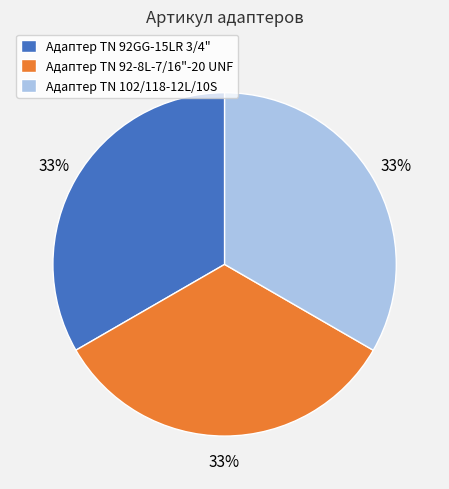

The Адаптер ТN 102/118-12L/10S slice represents 20% of the pie. True or false?

False